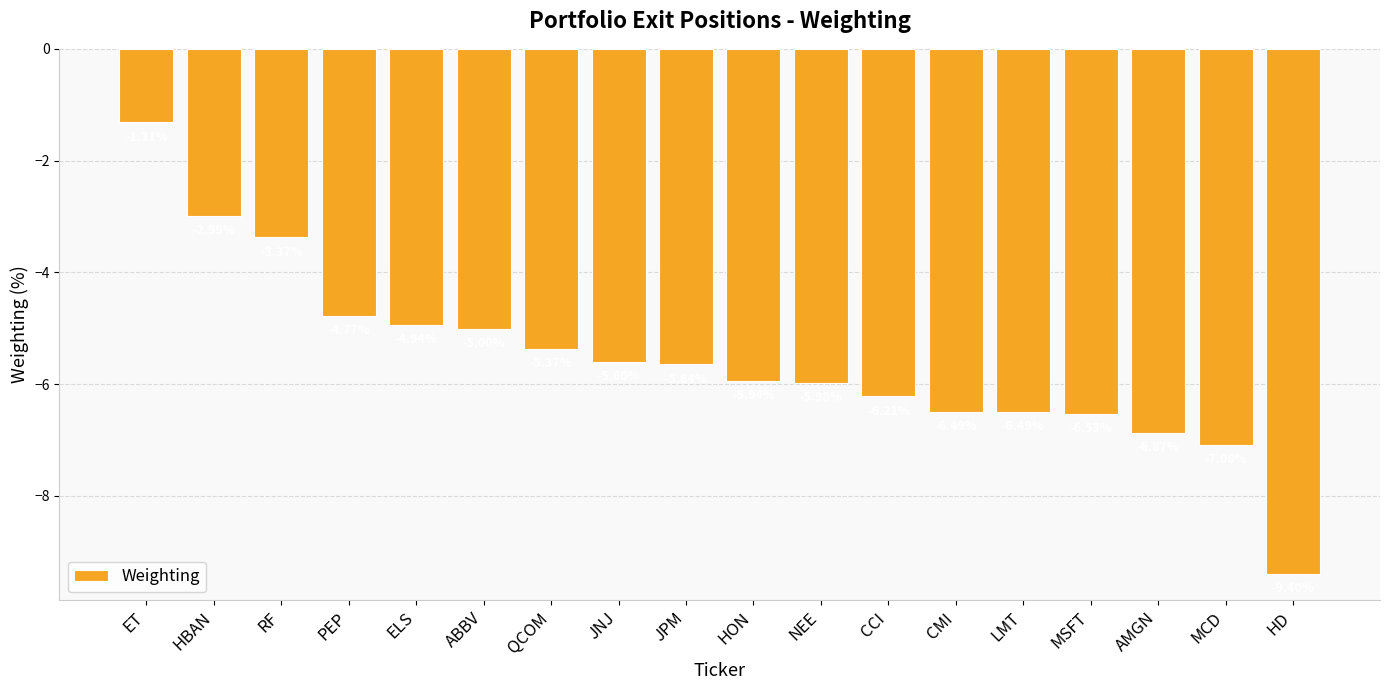

How many bars are there in total?

18